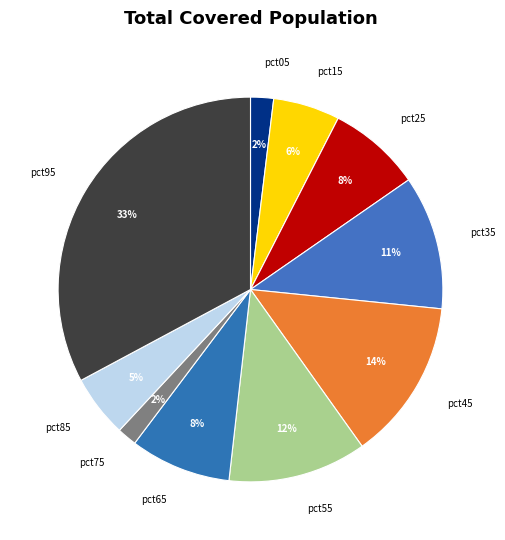

Which has a higher value, pct85 or pct95?

pct95